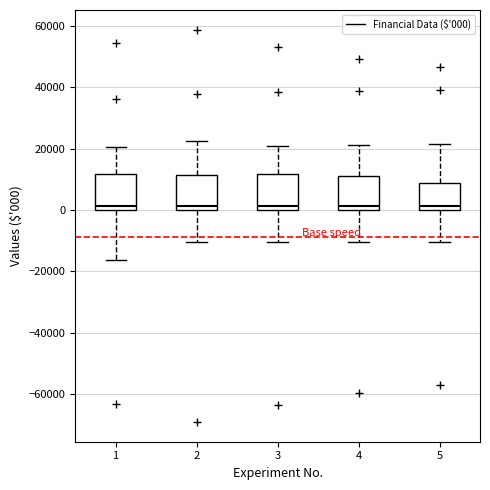

Reading left to right, transcribe this box plot: for each box, give where its median line is, the range the box spans, and where its two whiskers end, as read against the y-axis. The values are not printed on the chart, so give them approximately, as read against the axis.

1: median 2000, box 0 to 12000, whiskers -16000 to 20000
2: median 2000, box 0 to 12000, whiskers -10000 to 22000
3: median 2000, box 0 to 12000, whiskers -10000 to 20000
4: median 2000, box 0 to 12000, whiskers -10000 to 22000
5: median 2000, box 0 to 8000, whiskers -10000 to 22000